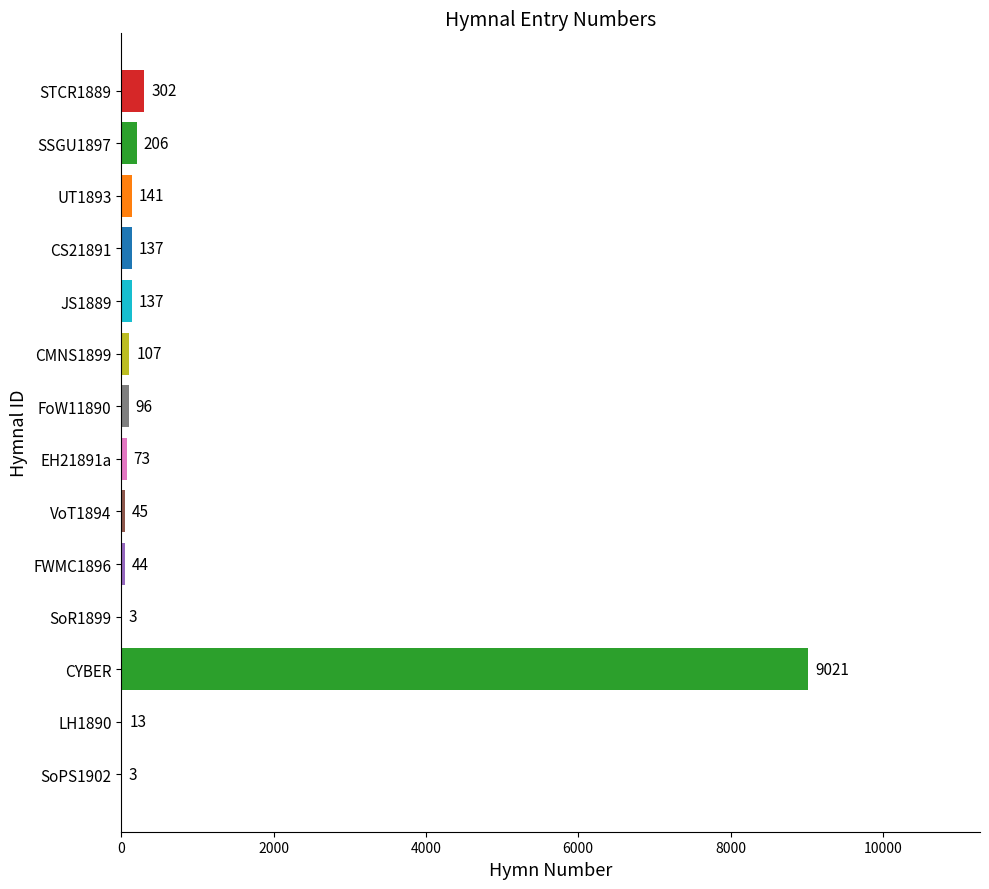

Reading bottom to top, what are all the values shown in this chart?

SoPS1902=3	LH1890=13	CYBER=9021	SoR1899=3	FWMC1896=44	VoT1894=45	EH21891a=73	FoW11890=96	CMNS1899=107	JS1889=137	CS21891=137	UT1893=141	SSGU1897=206	STCR1889=302